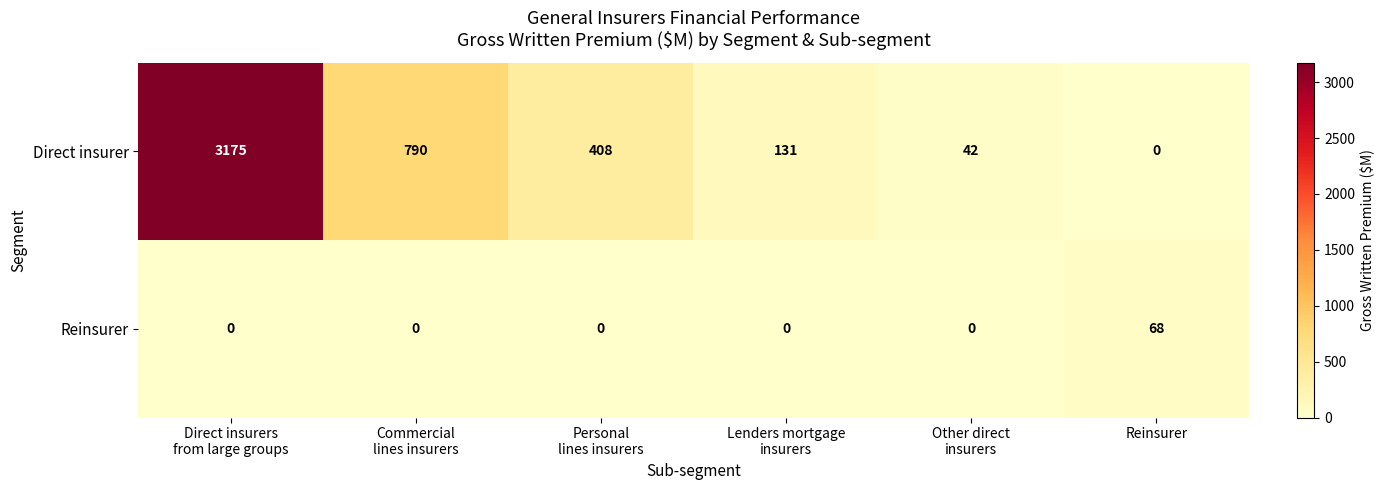

Between Commercial
lines insurers and Reinsurer, which series saw the biggest shift?

Direct insurer